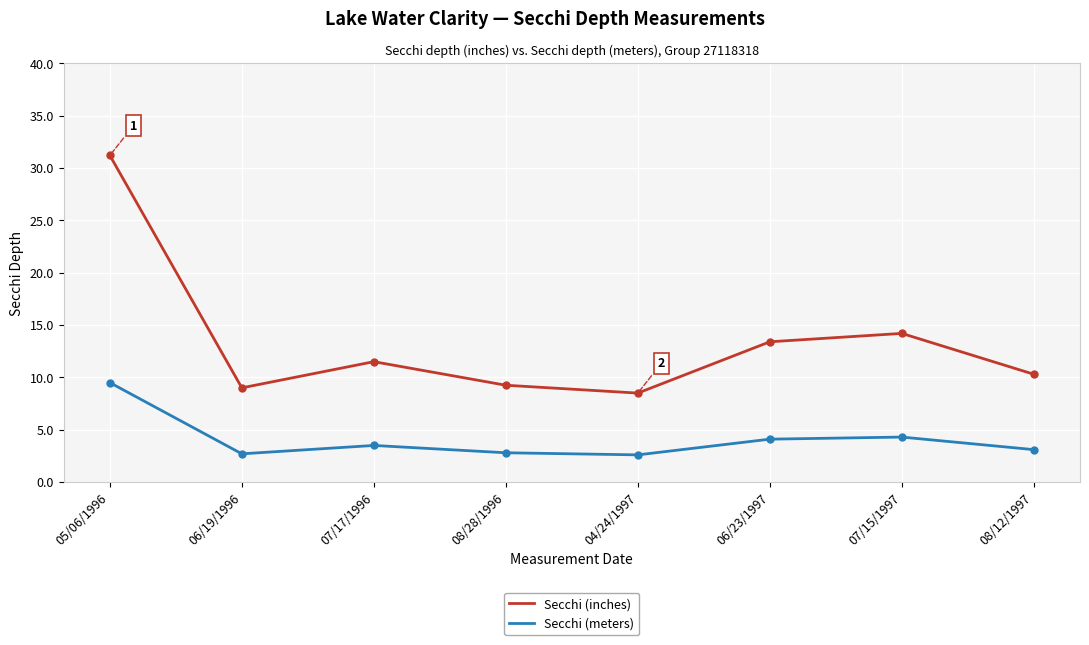

In Secchi (inches), how many points are higher than both neighbors (excluding endpoints)?

2